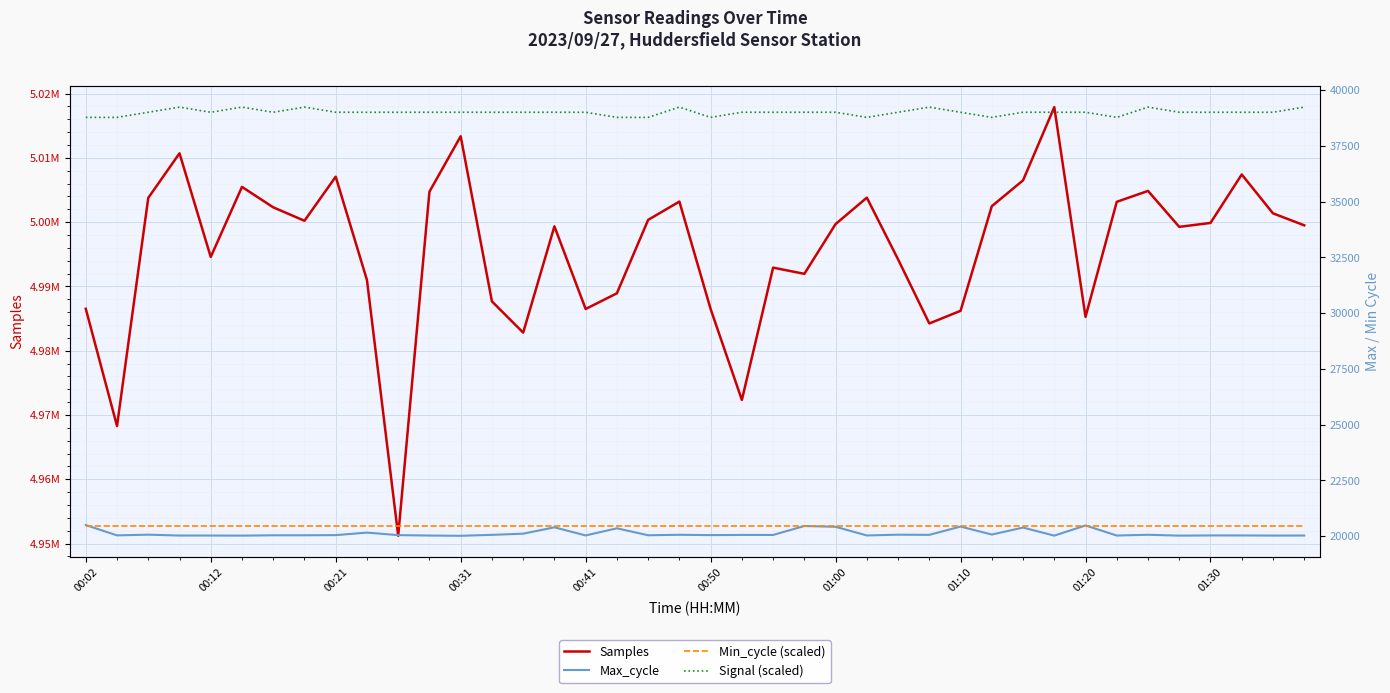

How many interior local valleys does the Signal (scaled) series have?

6